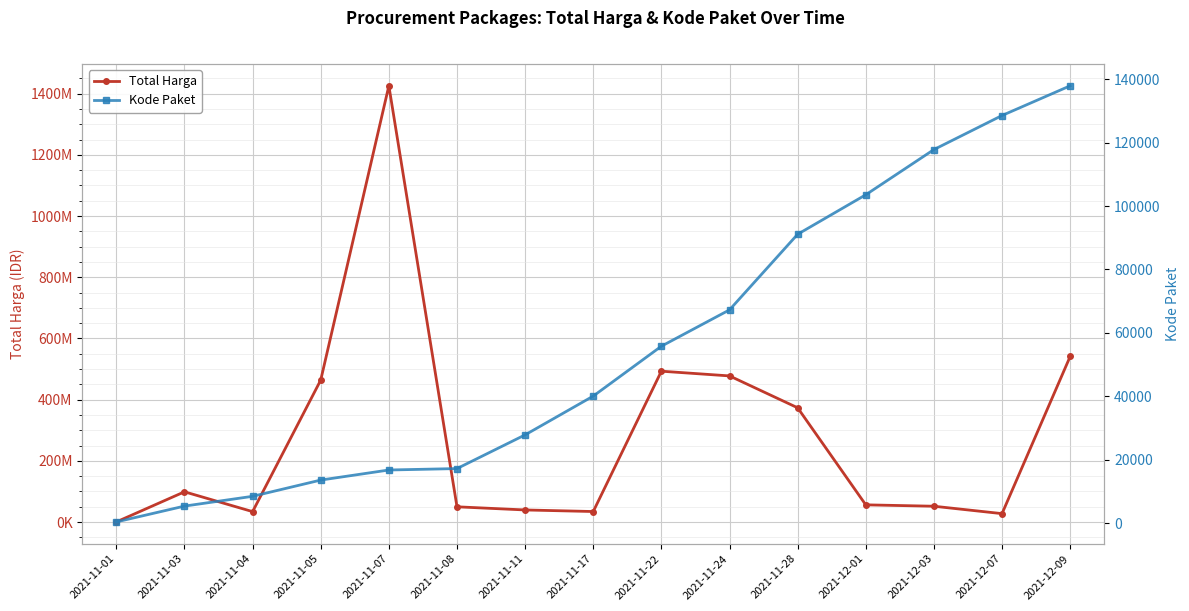

List the labels in order of Kode Paket value, smallest first.

2021-11-01, 2021-11-03, 2021-11-04, 2021-11-05, 2021-11-07, 2021-11-08, 2021-11-11, 2021-11-17, 2021-11-22, 2021-11-24, 2021-11-28, 2021-12-01, 2021-12-03, 2021-12-07, 2021-12-09